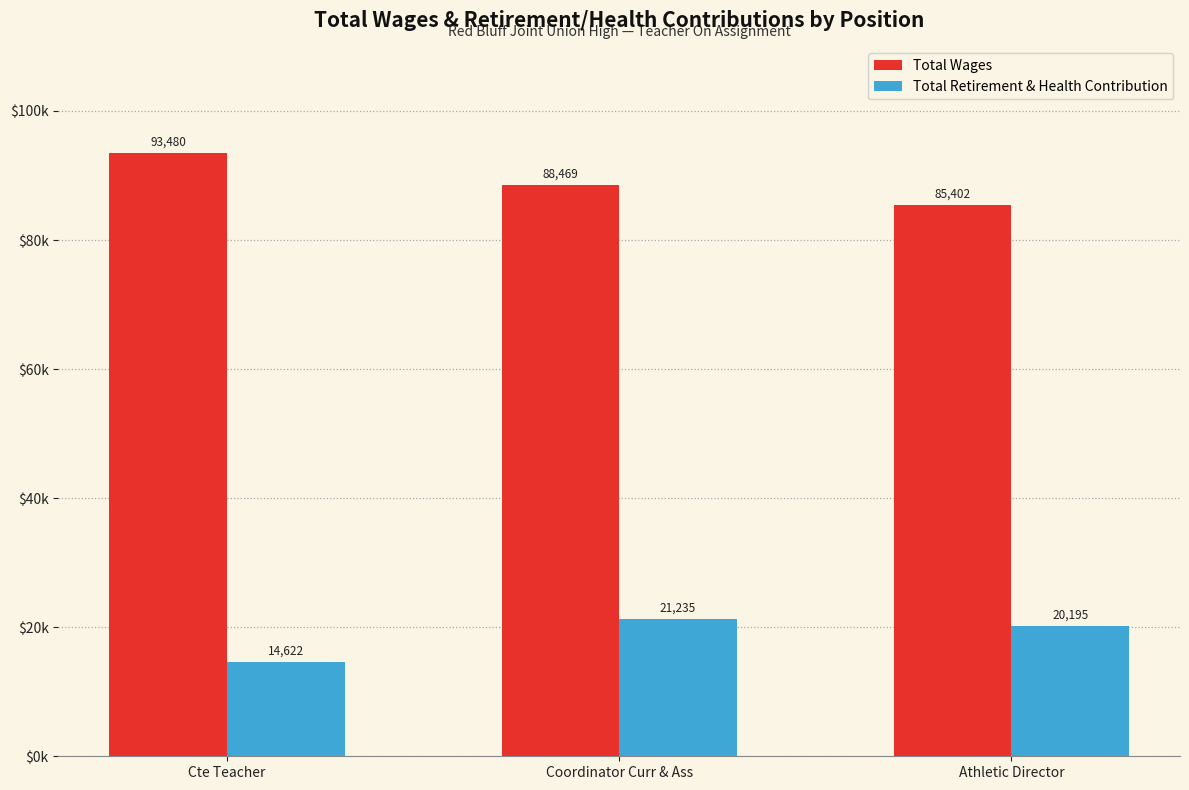

What is the maximum value shown in the chart?

93480